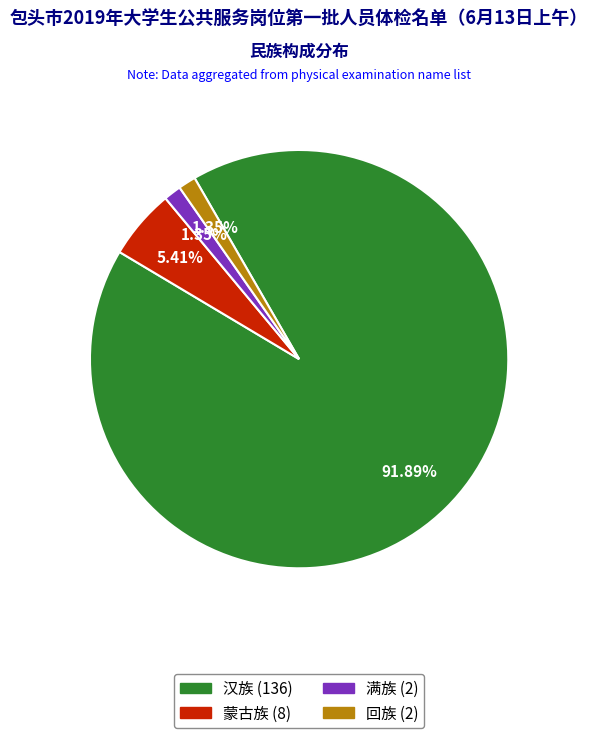

The 汉族 slice represents 92% of the pie. True or false?

True